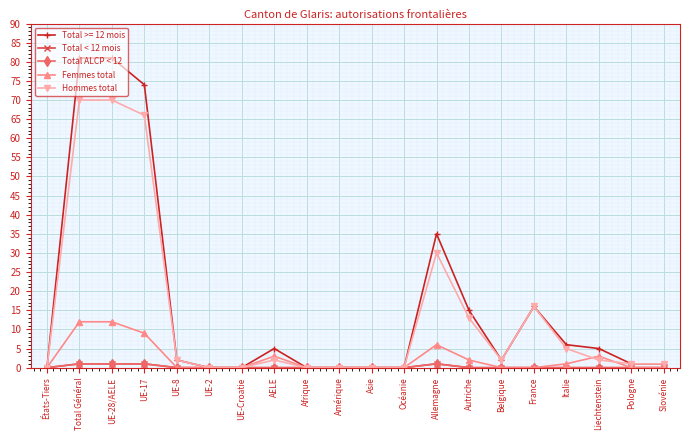

Is this an area chart (filled region under the line)?

No